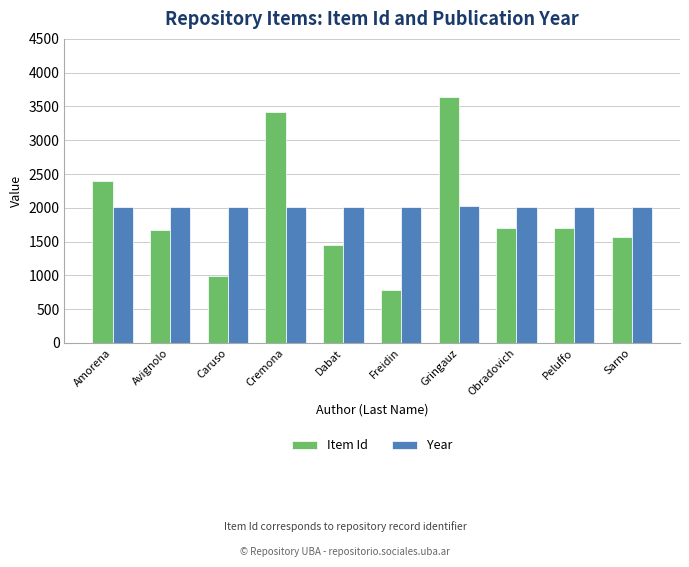

The value of Item Id at Peluffo is 1695. True or false?

True